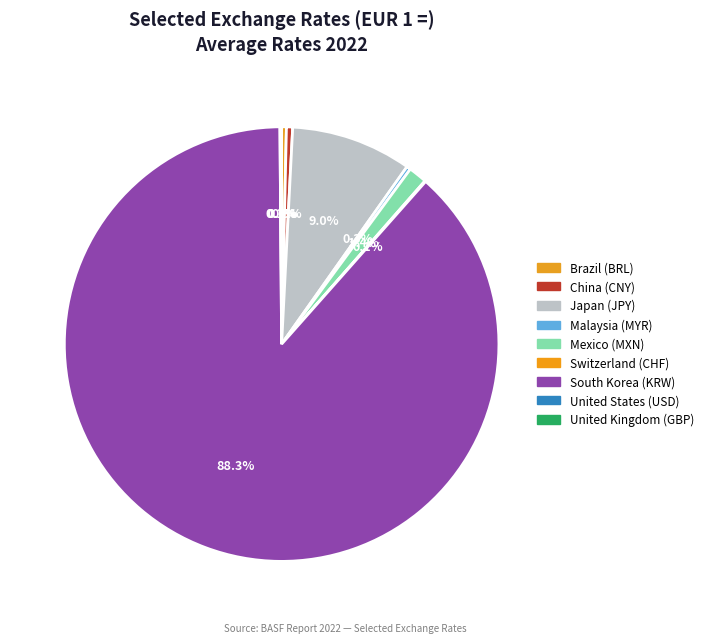

Approximately how many times larger is the value at South Korea (KRW) compared to Malaysia (MYR)?

293.3